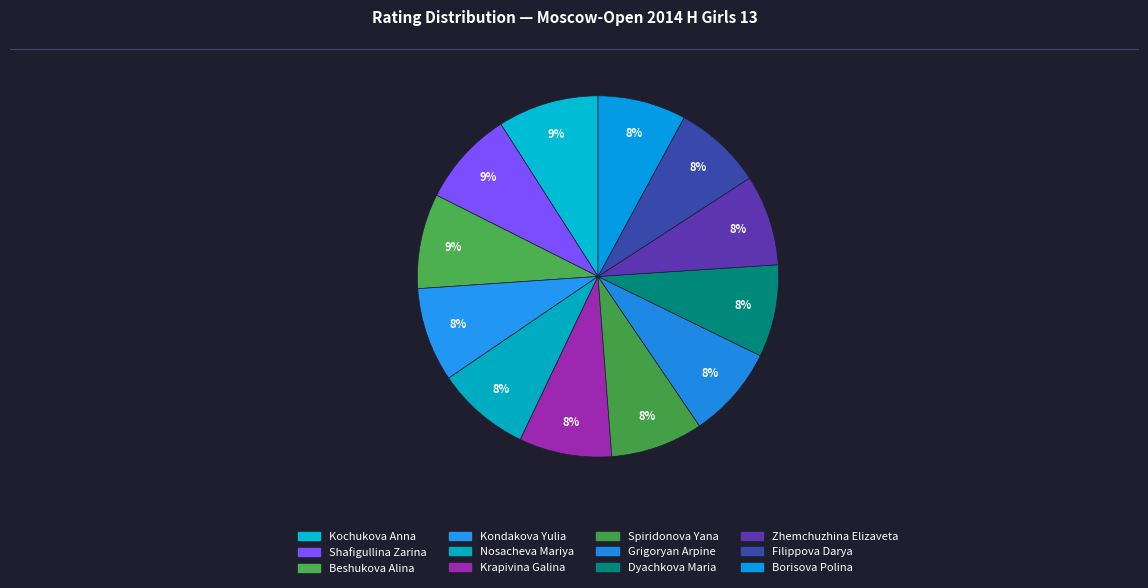

What percentage is NOT represented by Spiridonova Yana?

91.7%